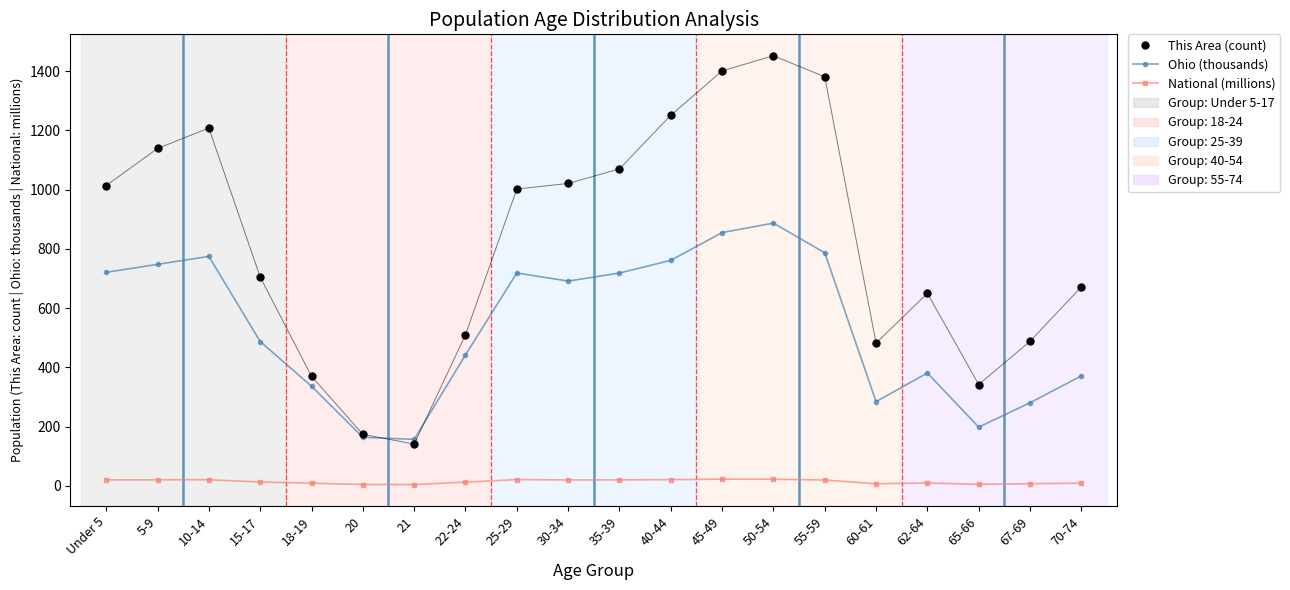

How many data points does each series have?

20